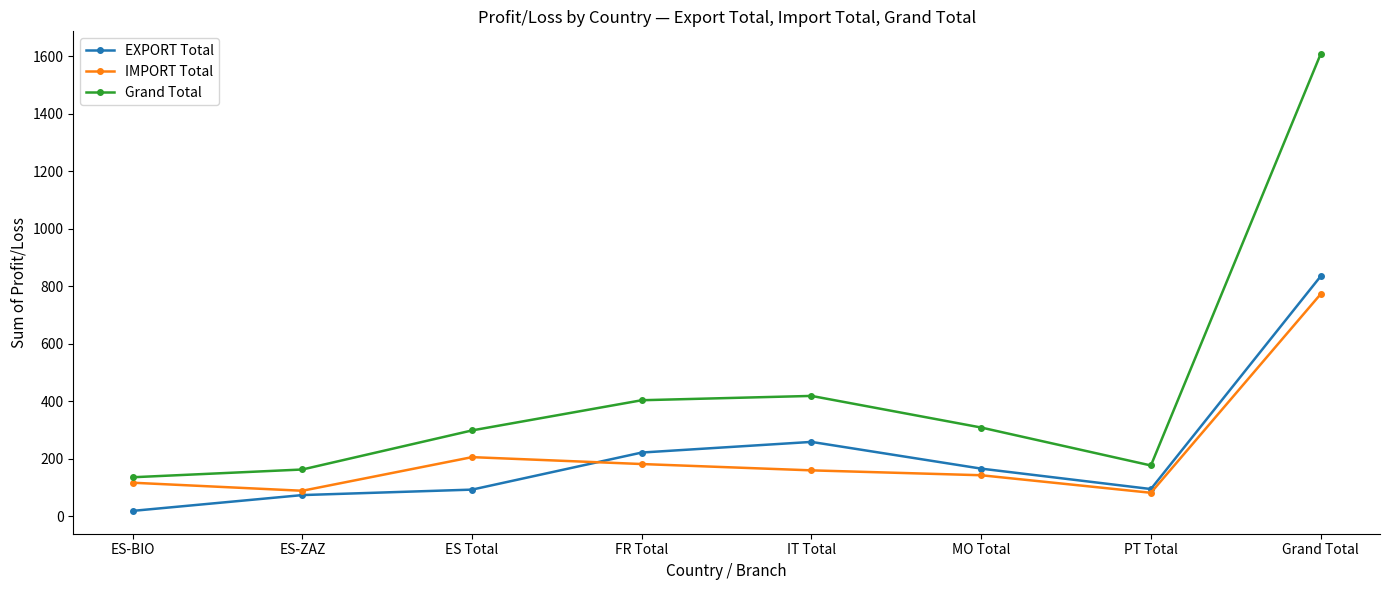

What is the difference between the highest and lowest values at ES-ZAZ?

89